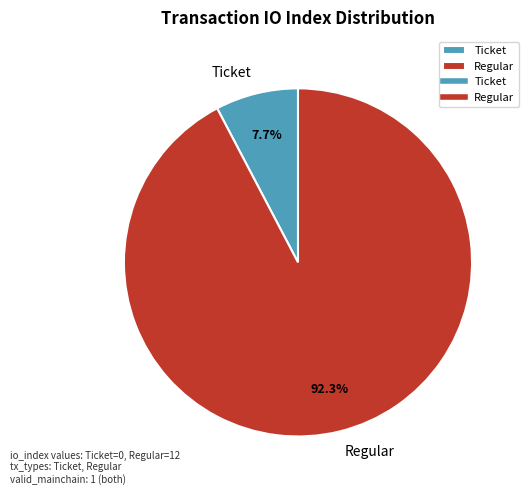

Rank the categories by value from lowest to highest.

Ticket, Regular